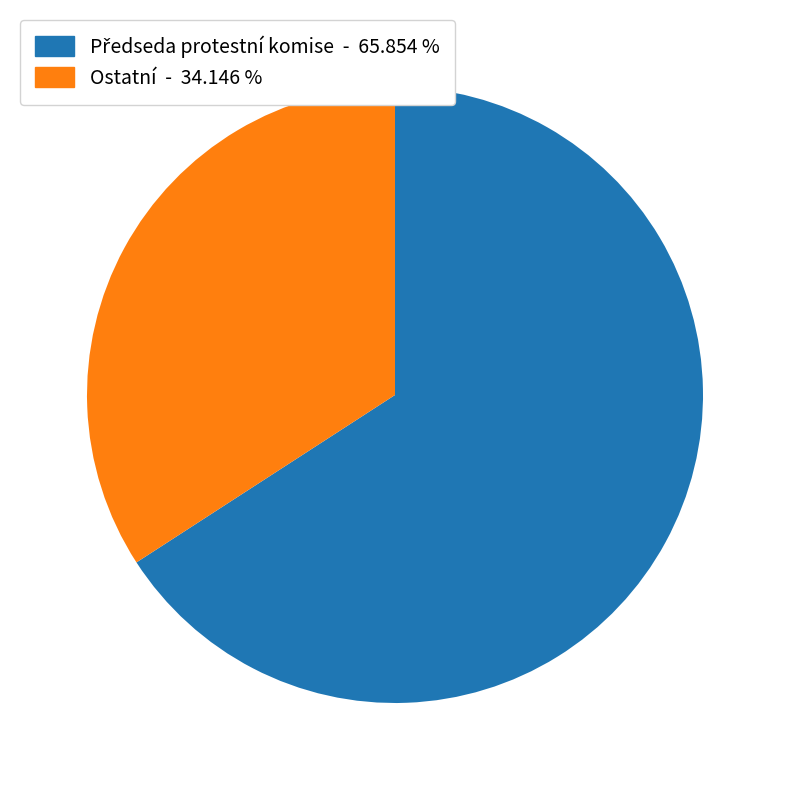

How many slices are in this pie chart?

2